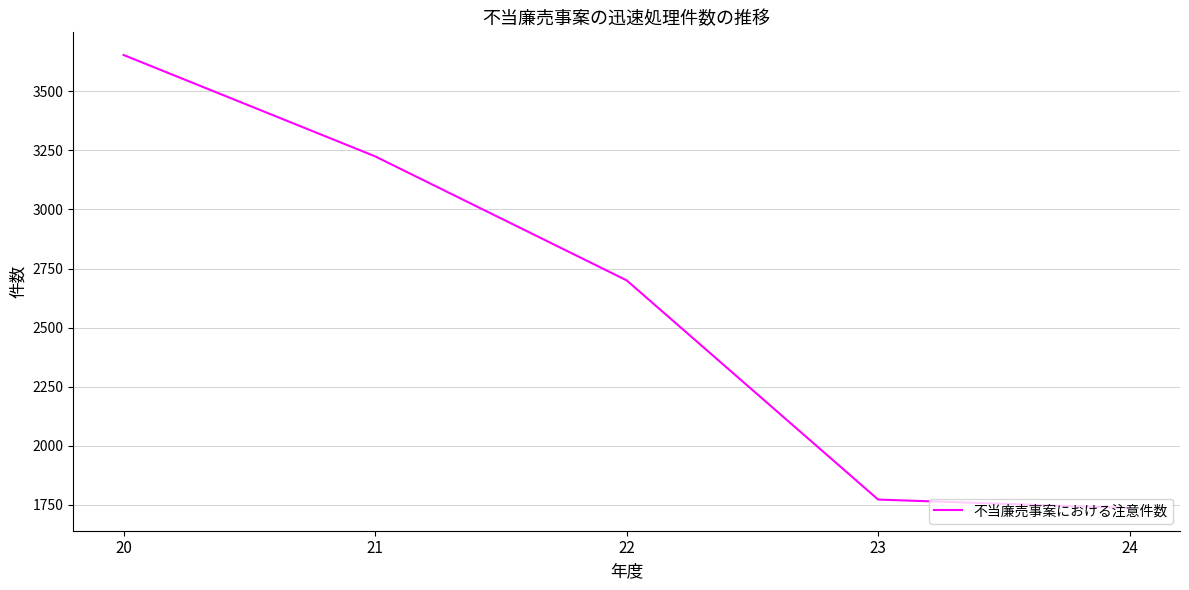

What is the greatest value displayed?

3654